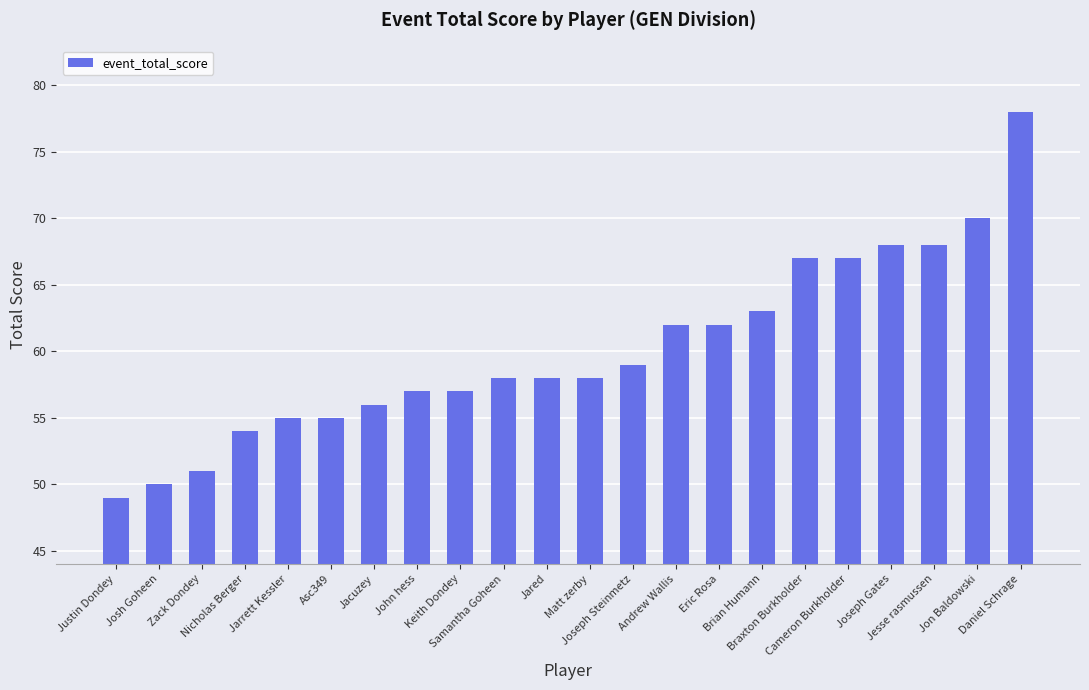

How many bars are there in total?

22